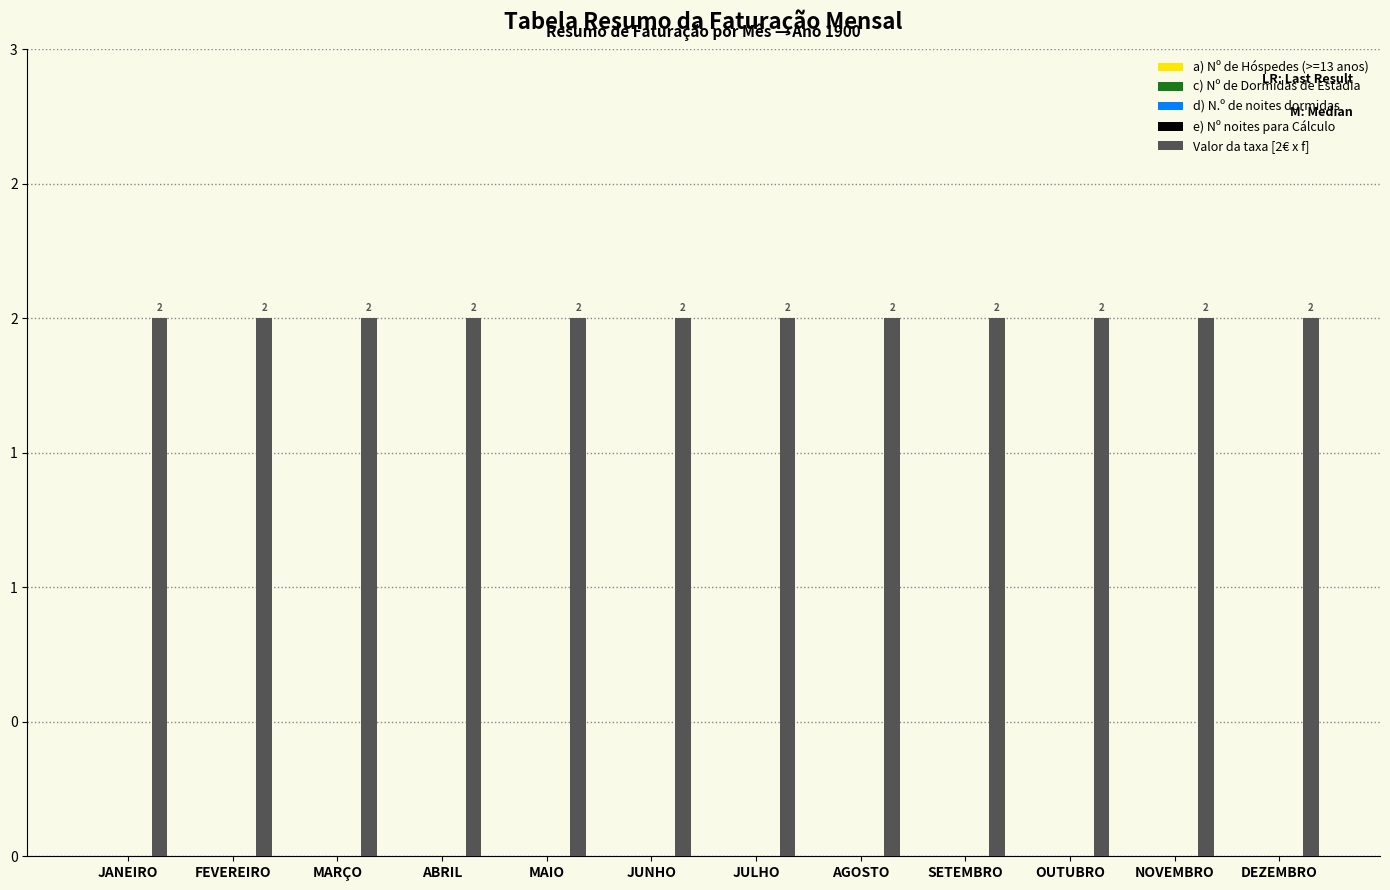

True or false: a) Nº de Hóspedes (>=13 anos) has a value of 0 at JUNHO.

True